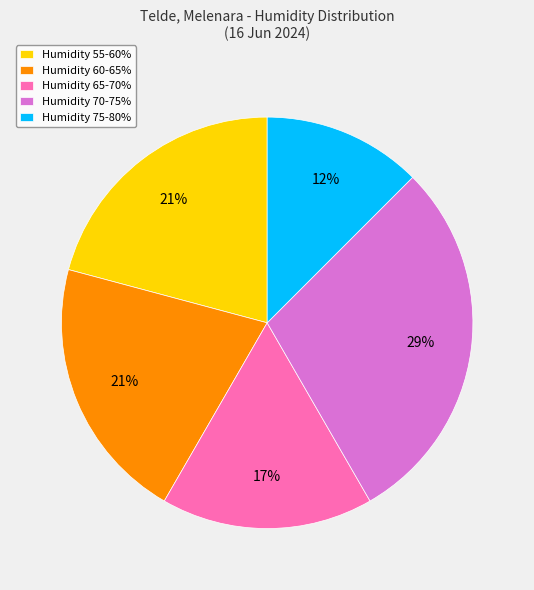

True or false: Humidity 75-80% accounts for 6% of the total.

False